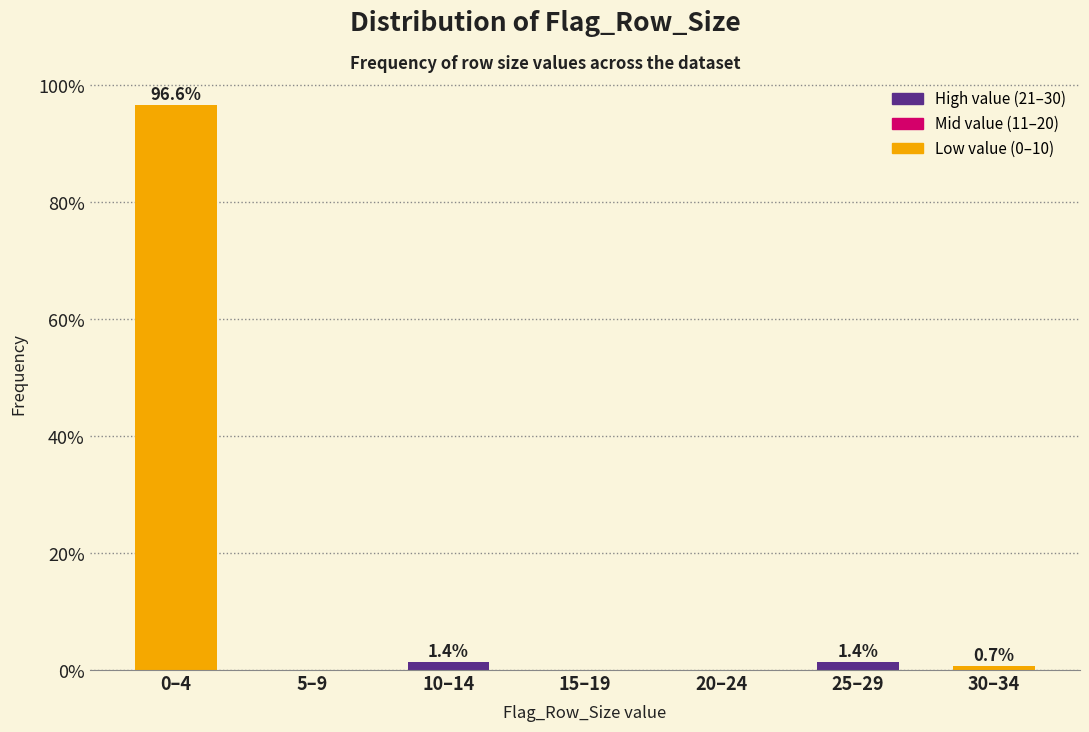

Reading left to right, transcribe all the data shown in this chart.

0–4=96.6	5–9=0.0	10–14=1.4	15–19=0.0	20–24=0.0	25–29=1.4	30–34=0.7